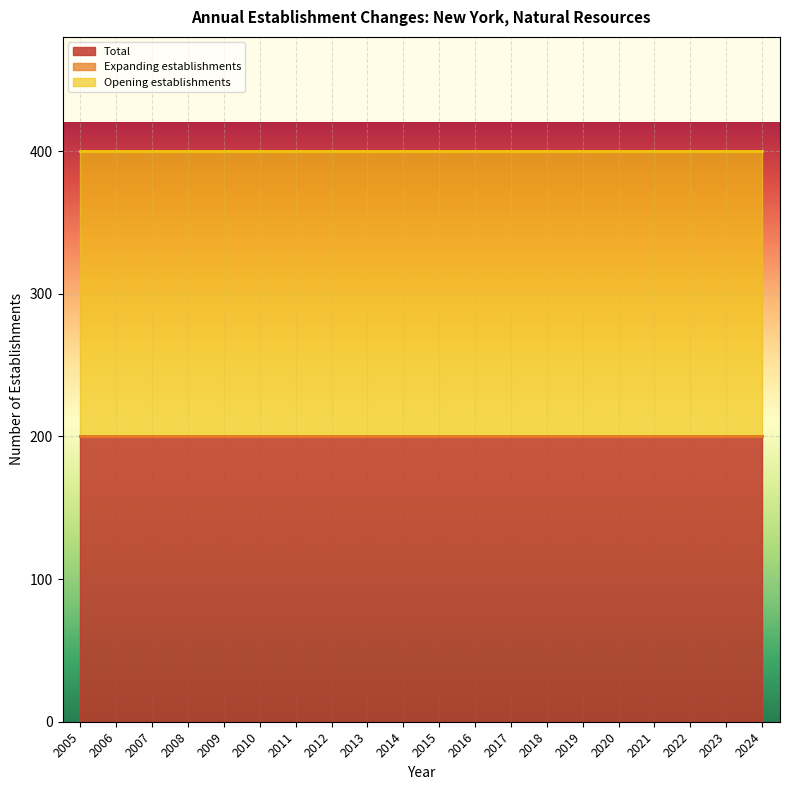

What value does the Opening establishments series have at 2016?

200